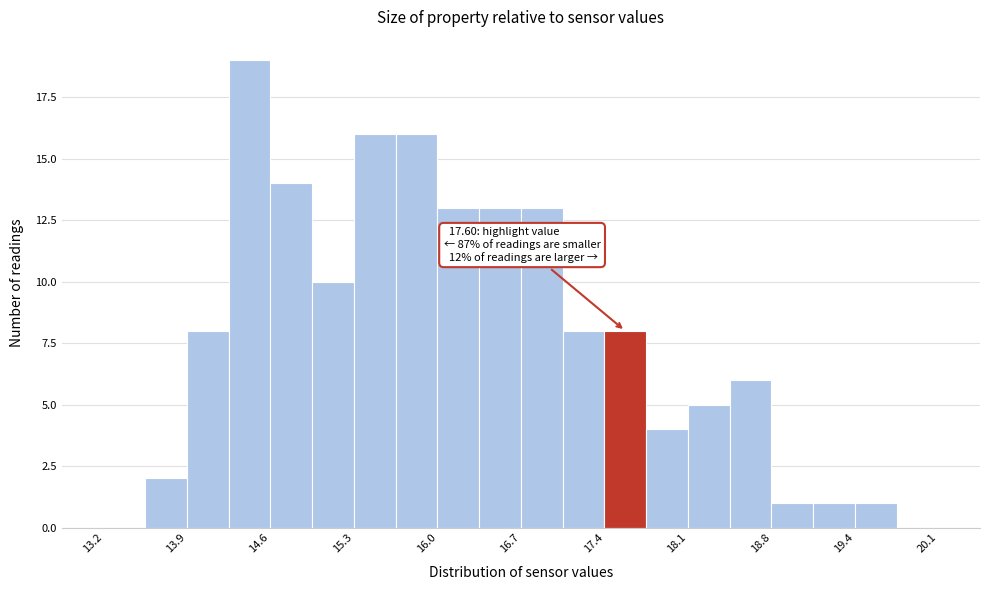

Read against the x-axis, roughly where is the centre of the tallest bar?

14.4